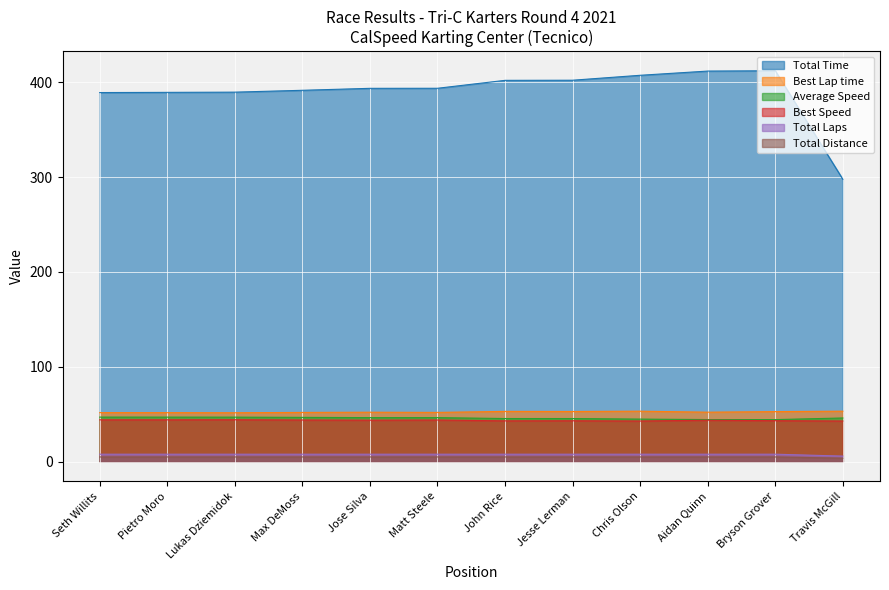

Where is the first local minimum for Average Speed?

Bryson Grover